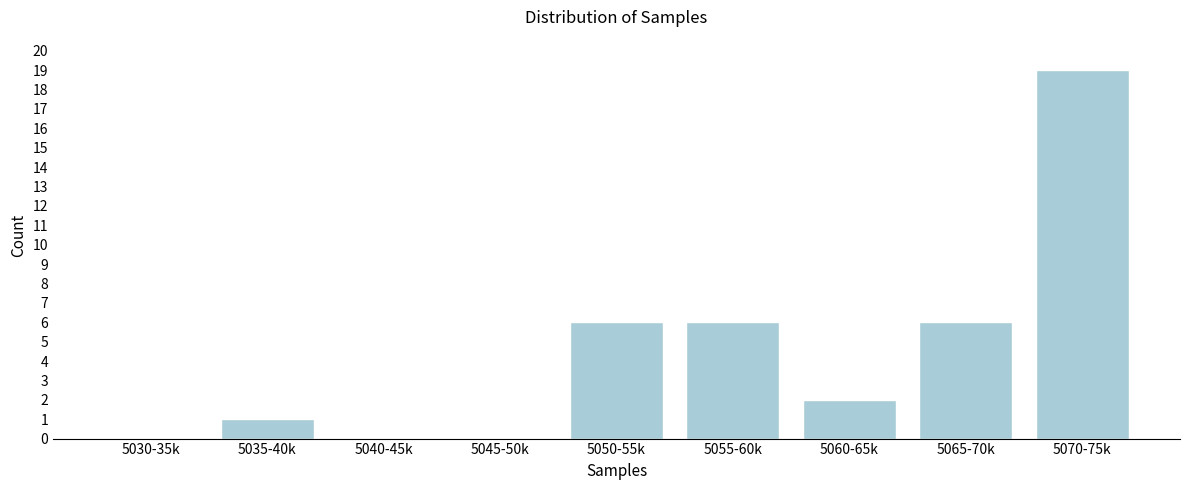

Reading left to right, transcribe all the data shown in this chart.

5030-35k=0	5035-40k=1	5040-45k=0	5045-50k=0	5050-55k=6	5055-60k=6	5060-65k=2	5065-70k=6	5070-75k=19